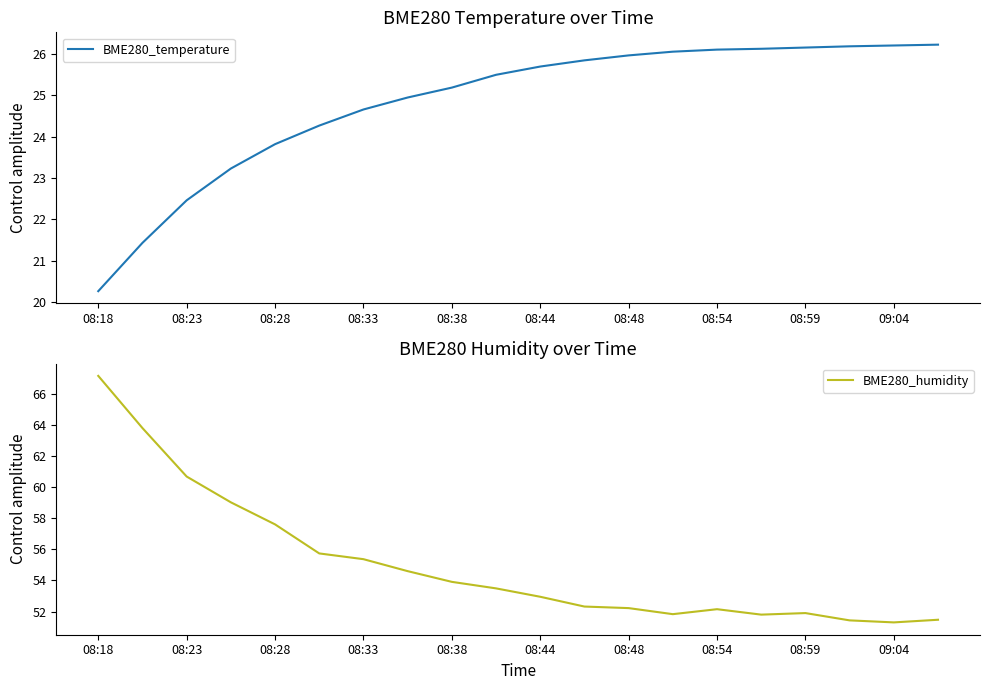

What is the maximum value for BME280_temperature?

26.2